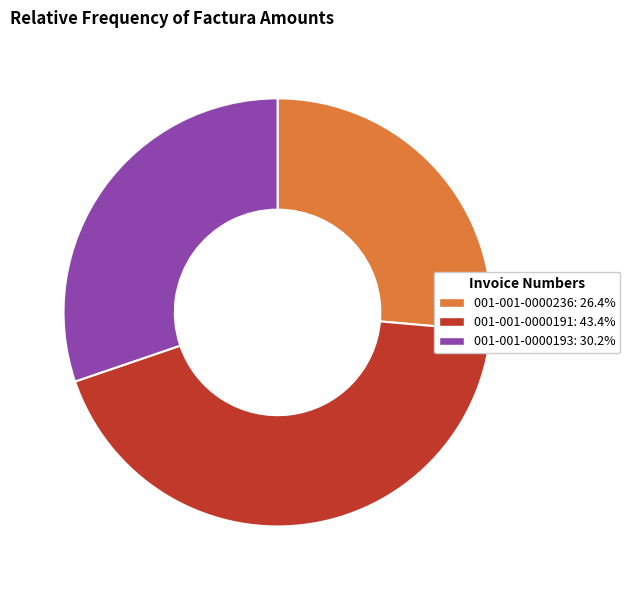

The 001-001-0000191 slice represents 53% of the pie. True or false?

False